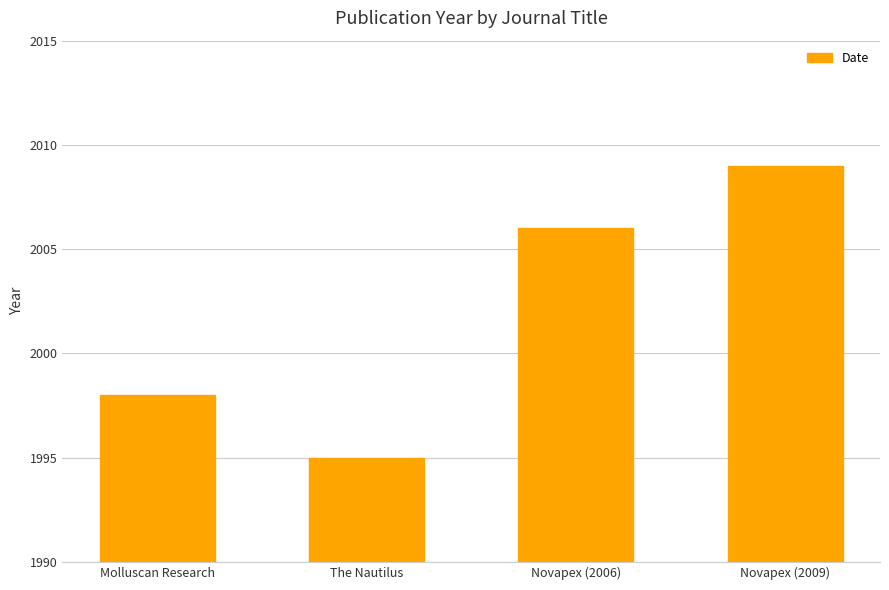

At which category does the chart reach its minimum across all series?

The Nautilus